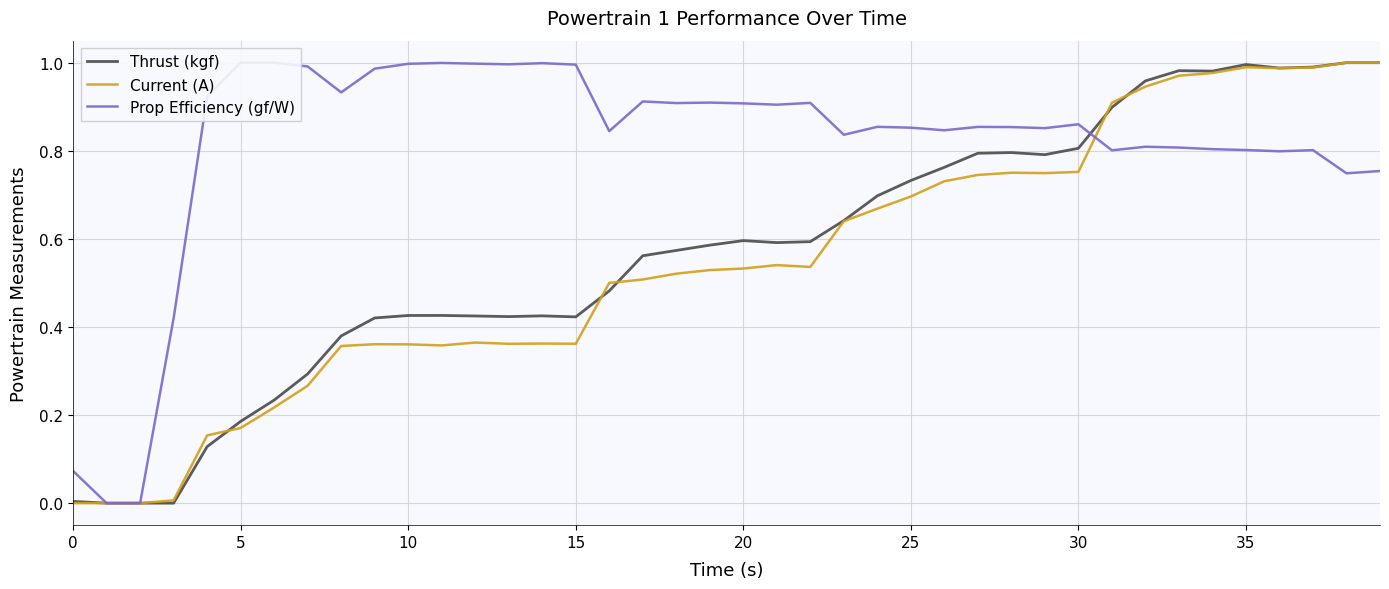

What is the spread (max minus min) of values at 17?

0.4